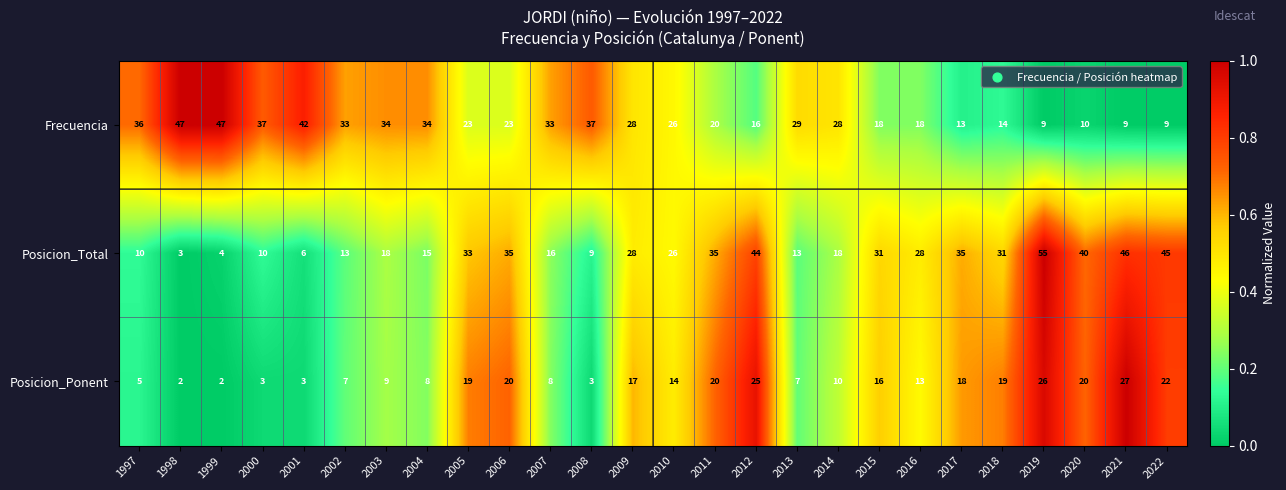

At which category is the sum across all series the highest?

2019